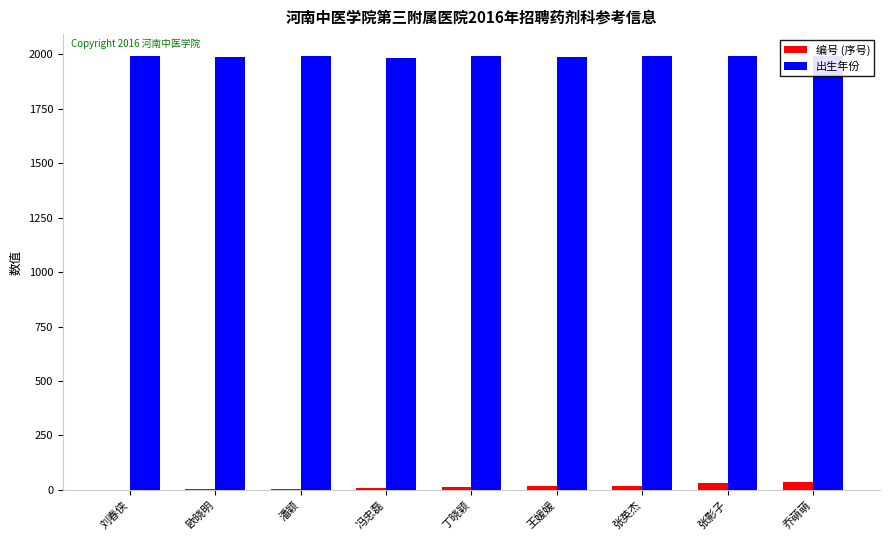

True or false: 出生年份 has a value of 3256 at 张影子.

False